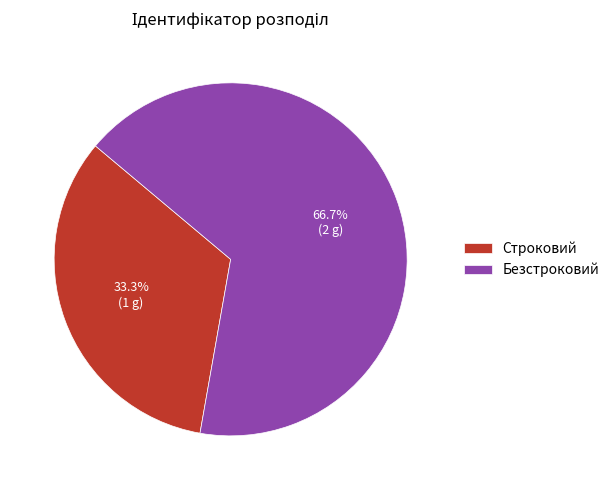

Count the number of slices in the pie.

2